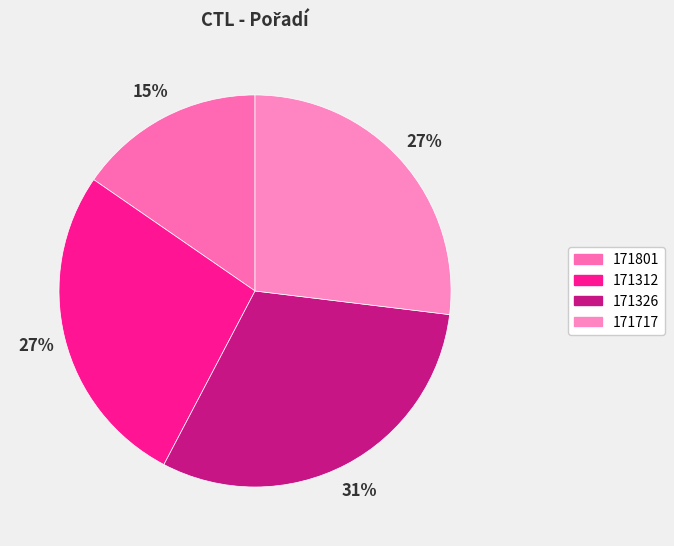

Count the number of slices in the pie.

4